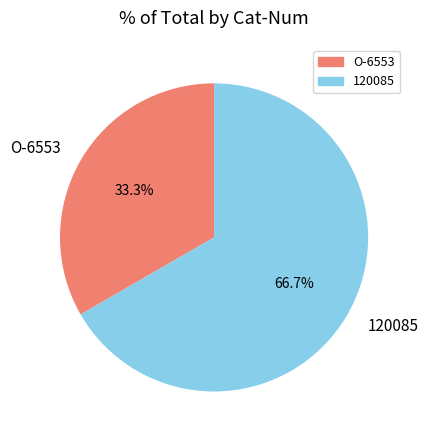

What is the total percentage of 120085 and O-6553?

100.0%